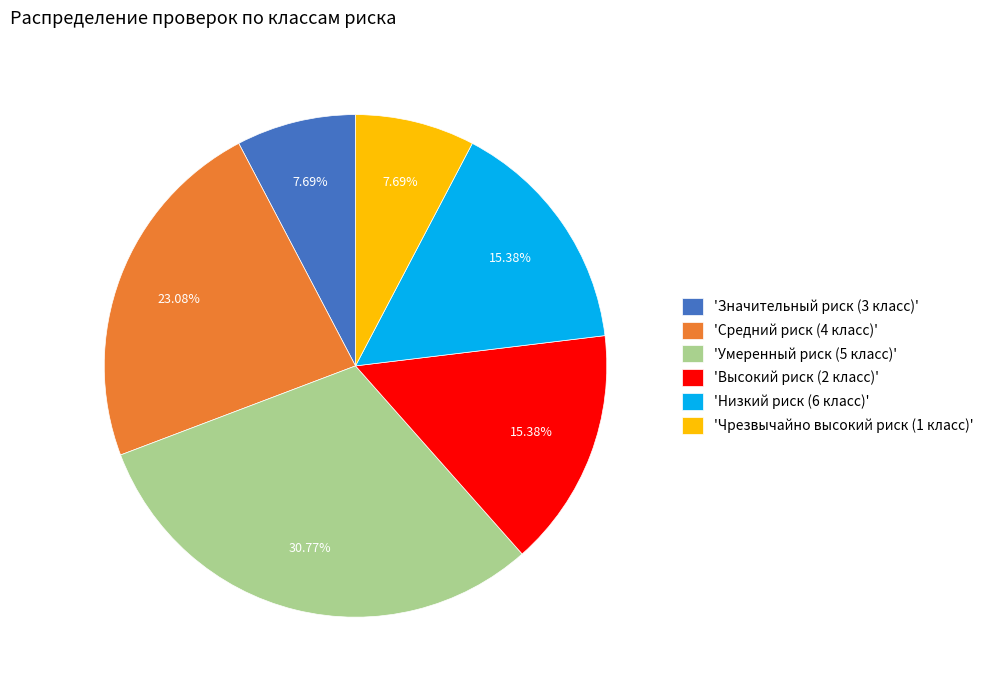

Which slice is the largest?

'Умеренный риск (5 класс)'